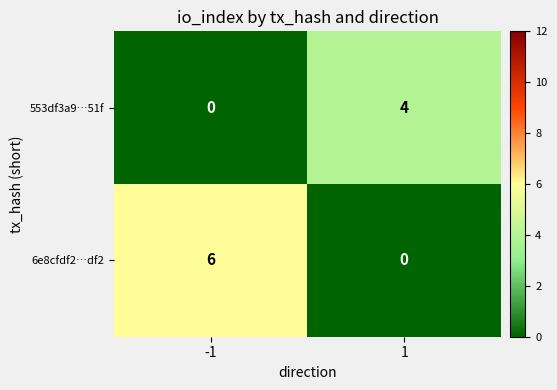

The value of 6e8cfdf2…df2 at -1 is 10. True or false?

False